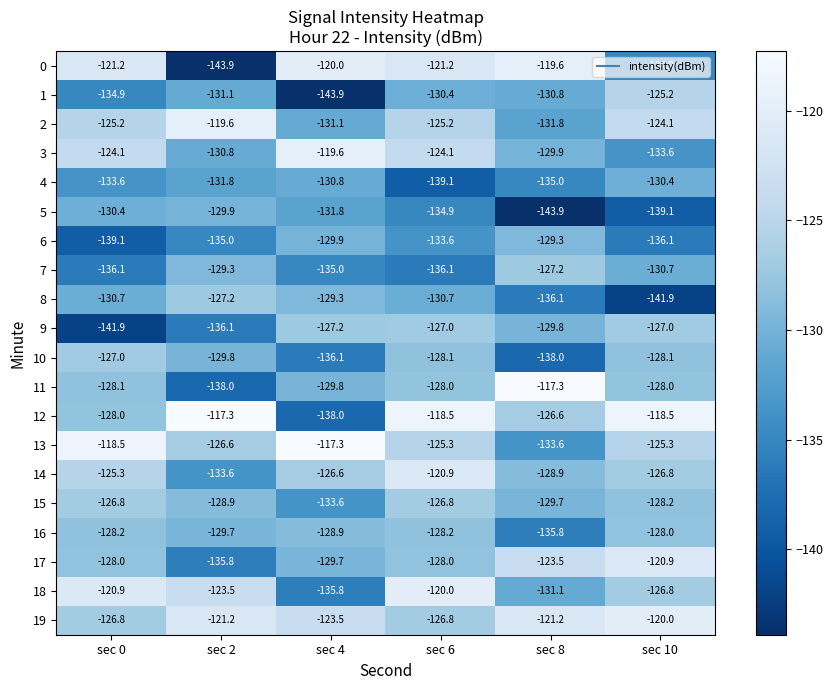

How many categories are shown in the chart?

6